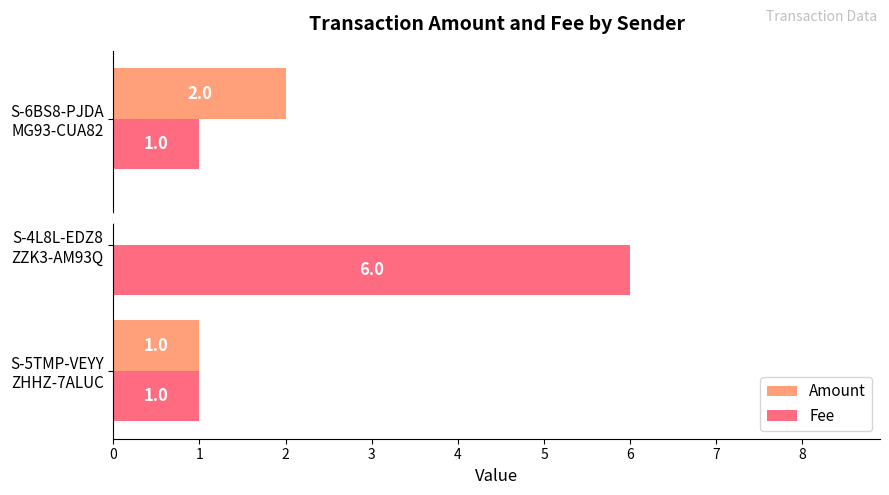

How many Amount values are between 0 and 2?

3